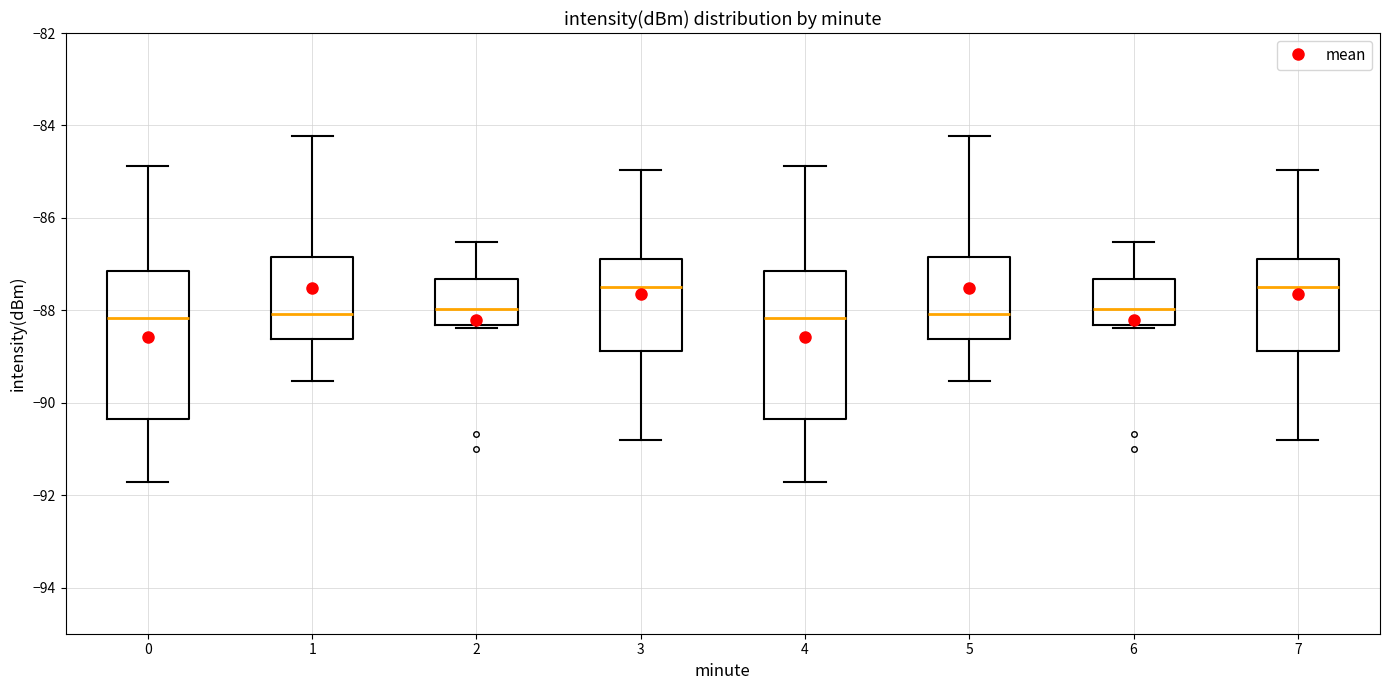

Where is the lower edge of the box at x = 7 on the y-axis? The values are not printed on the chart, so give them approximately, as read against the axis.

-88.8